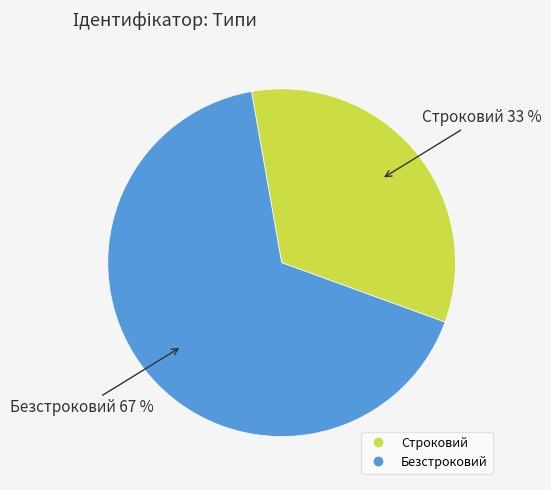

Which slice is the largest?

Безстроковий